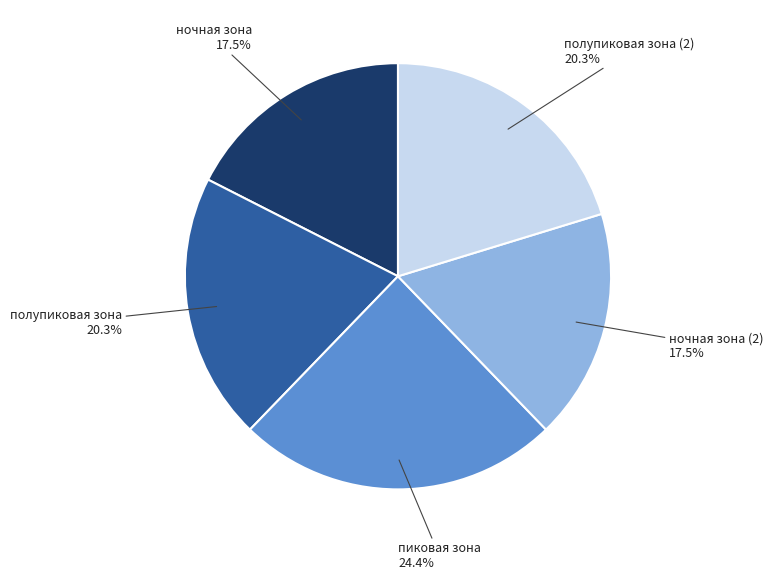

Which slice is the largest?

пиковая зона